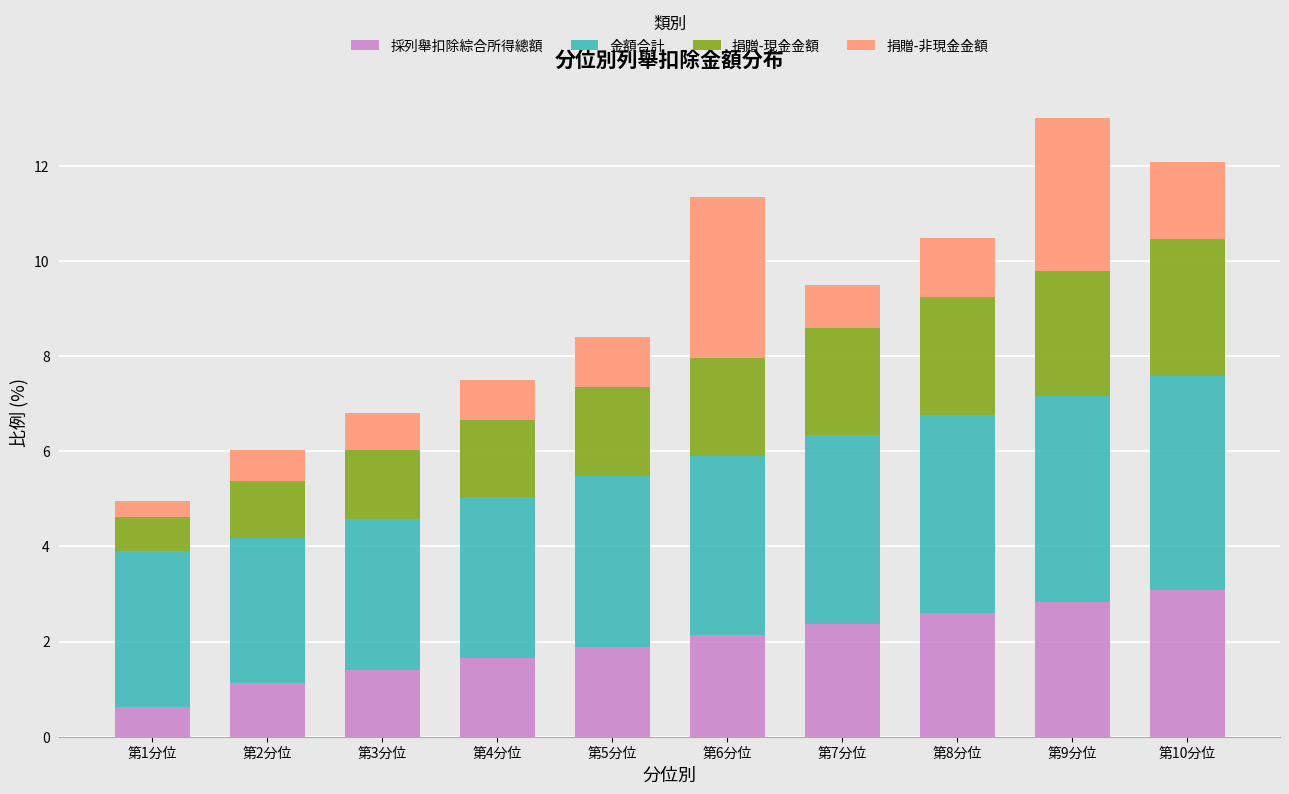

At which label does 採列舉扣除綜合所得總額 reach its minimum?

第1分位